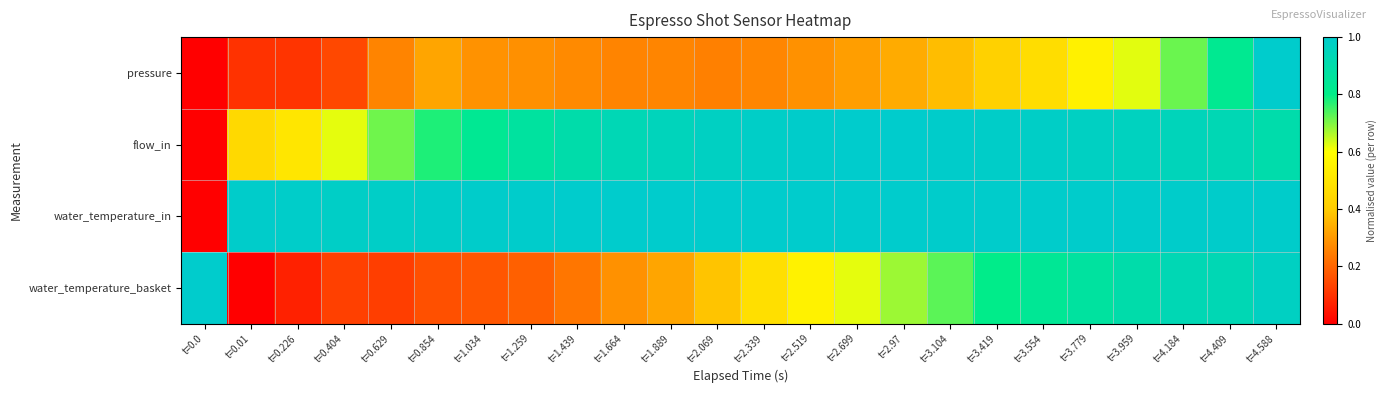

What is the total value across all series at t=2.699?

2.9